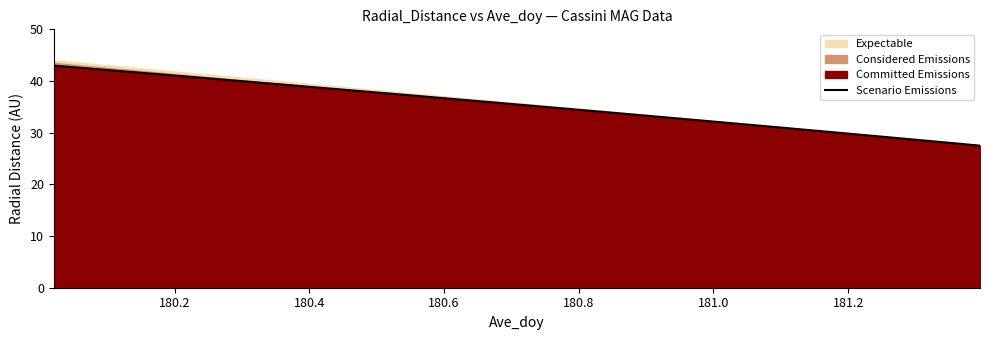

What is the lowest value of the Scenario Emissions series?

27.5